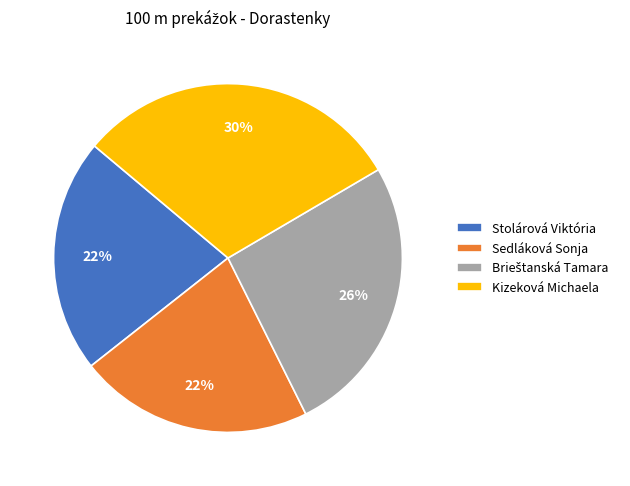

To the nearest percent, what percentage of the pie is Stolárová Viktória?

22%